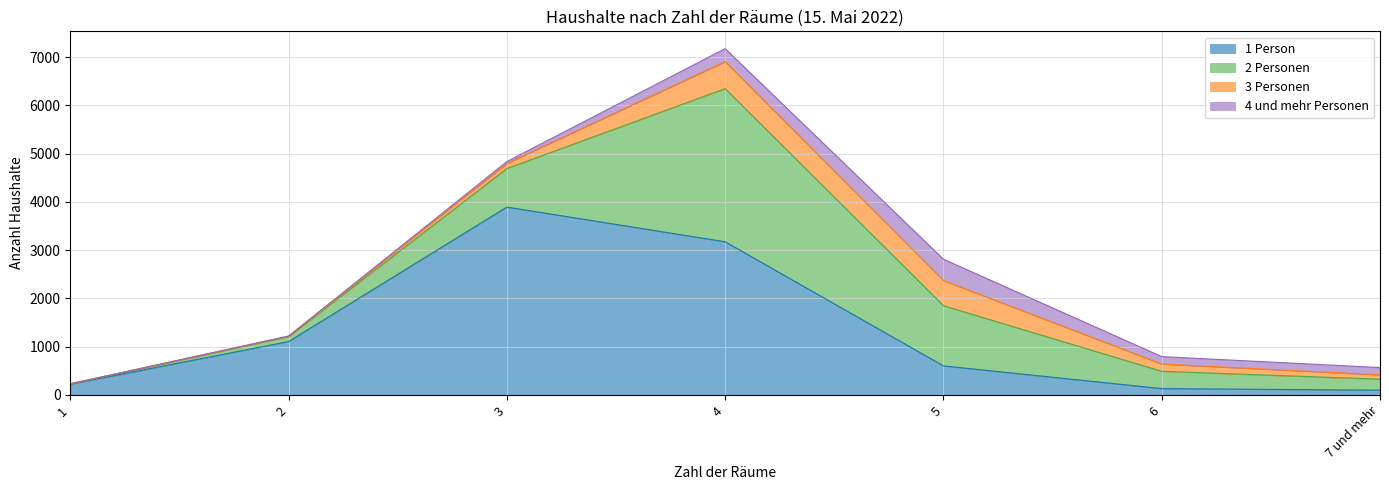

What is the greatest value displayed?

3892